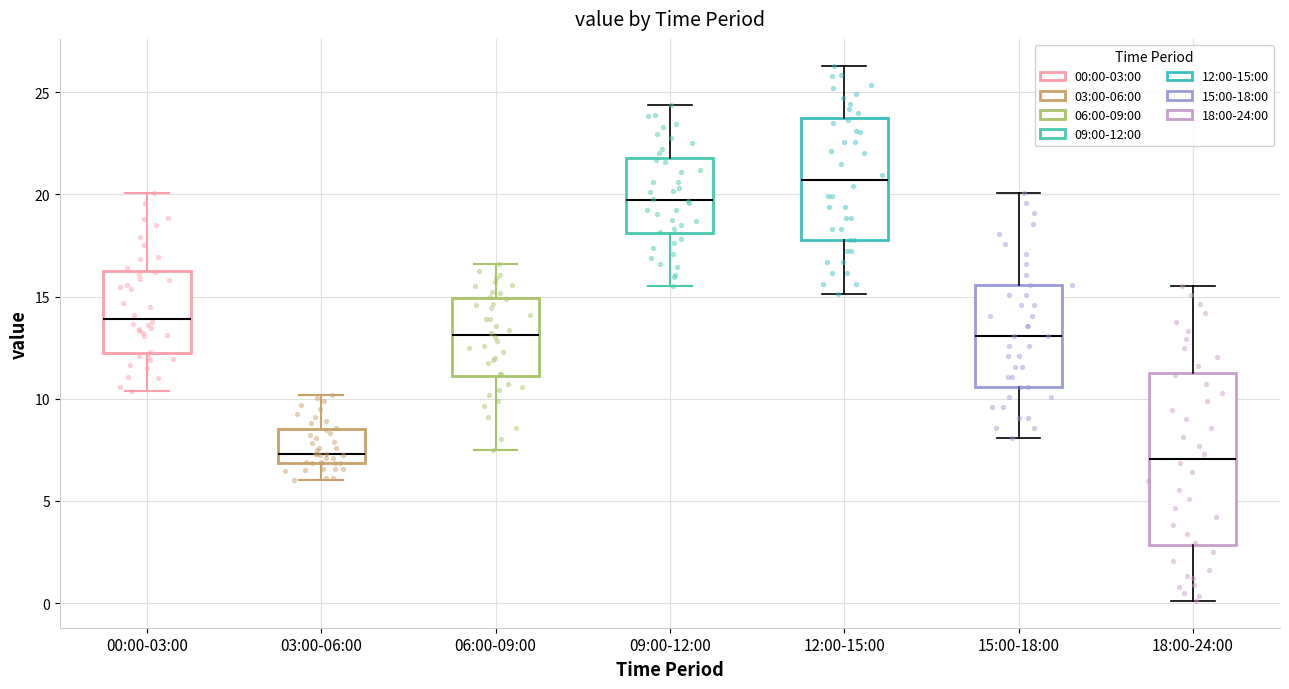

Reading left to right, read every box against the y-axis: the position of its median line, the range the box covers, and the ends of its whiskers. The values are not printed on the chart, so give them approximately, as read against the axis.

00:00-03:00: median 14.0, box 12.5 to 16.5, whiskers 10.5 to 20.0
03:00-06:00: median 7.5, box 7.0 to 8.5, whiskers 6.0 to 10.0
06:00-09:00: median 13.0, box 11.0 to 15.0, whiskers 7.5 to 16.5
09:00-12:00: median 19.5, box 18.0 to 22.0, whiskers 15.5 to 24.5
12:00-15:00: median 20.5, box 18.0 to 23.5, whiskers 15.0 to 26.5
15:00-18:00: median 13.0, box 10.5 to 15.5, whiskers 8.0 to 20.0
18:00-24:00: median 7.0, box 3.0 to 11.5, whiskers 0.0 to 15.5